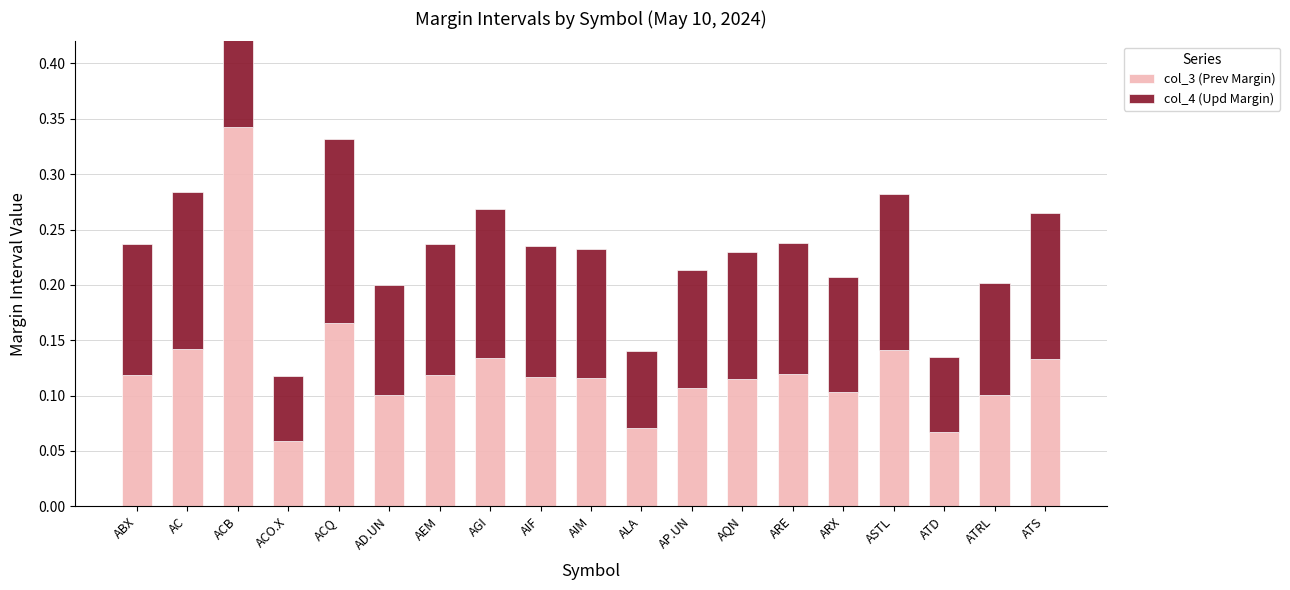

Which label corresponds to the largest value in the chart?

ACB